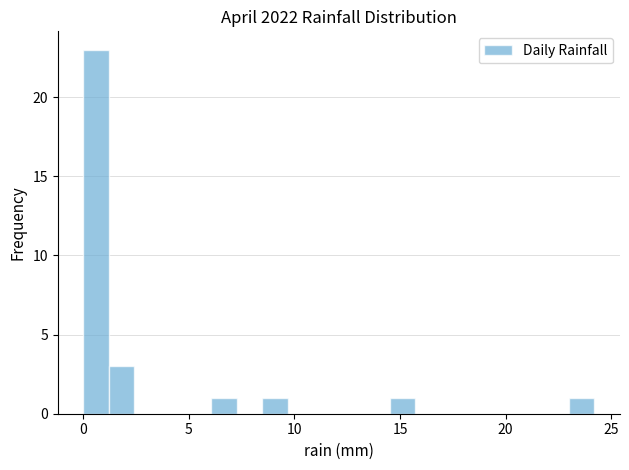

Around what value on the x-axis is the tallest bar? Give the approximate position of its centre, as read against the axis.

0.5